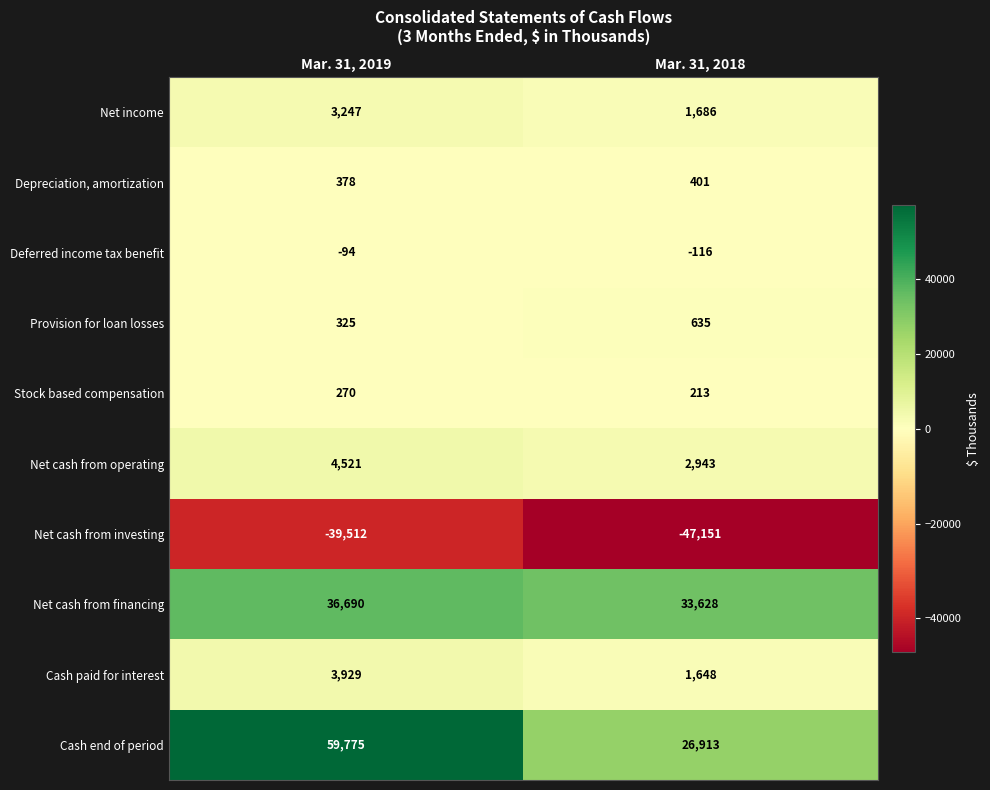

Reading left to right, what are all the values shown in this chart?

Net income: 3247	1686
Depreciation, amortization: 378	401
Deferred income tax benefit: -94	-116
Provision for loan losses: 325	635
Stock based compensation: 270	213
Net cash from operating: 4521	2943
Net cash from investing: -39512	-47151
Net cash from financing: 36690	33628
Cash paid for interest: 3929	1648
Cash end of period: 59775	26913